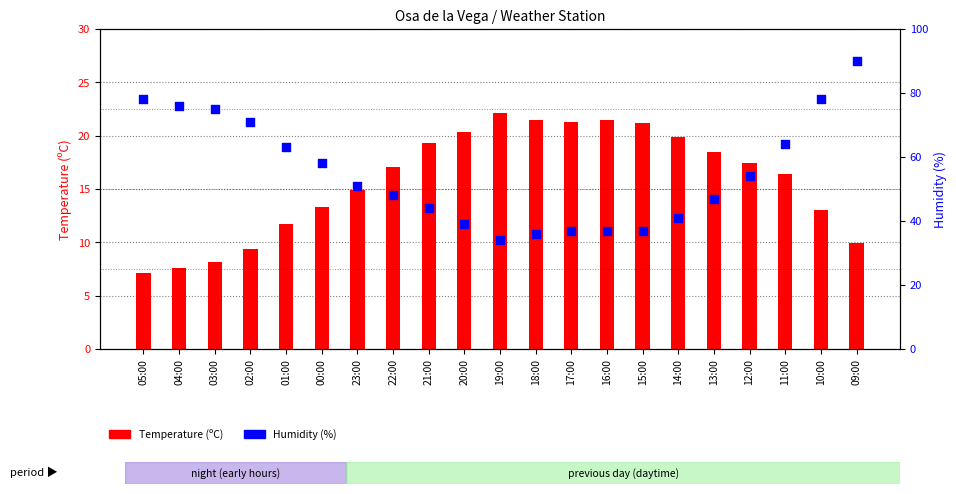

Which series reaches the minimum Y coordinate?

Temperature (ºC)